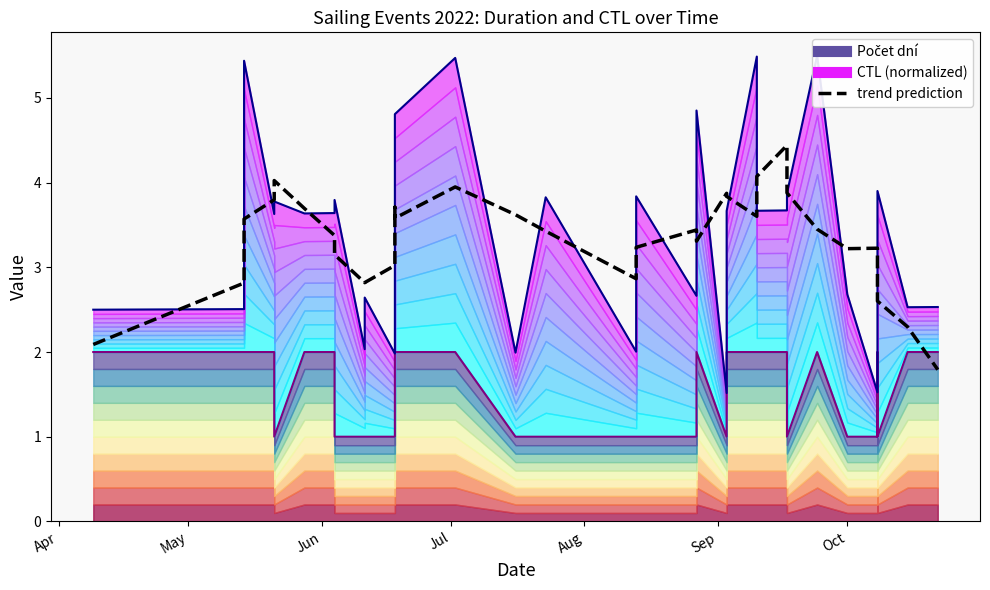

What is the difference between the maximum and minimum values in the CTL (normalized) series?

4.0